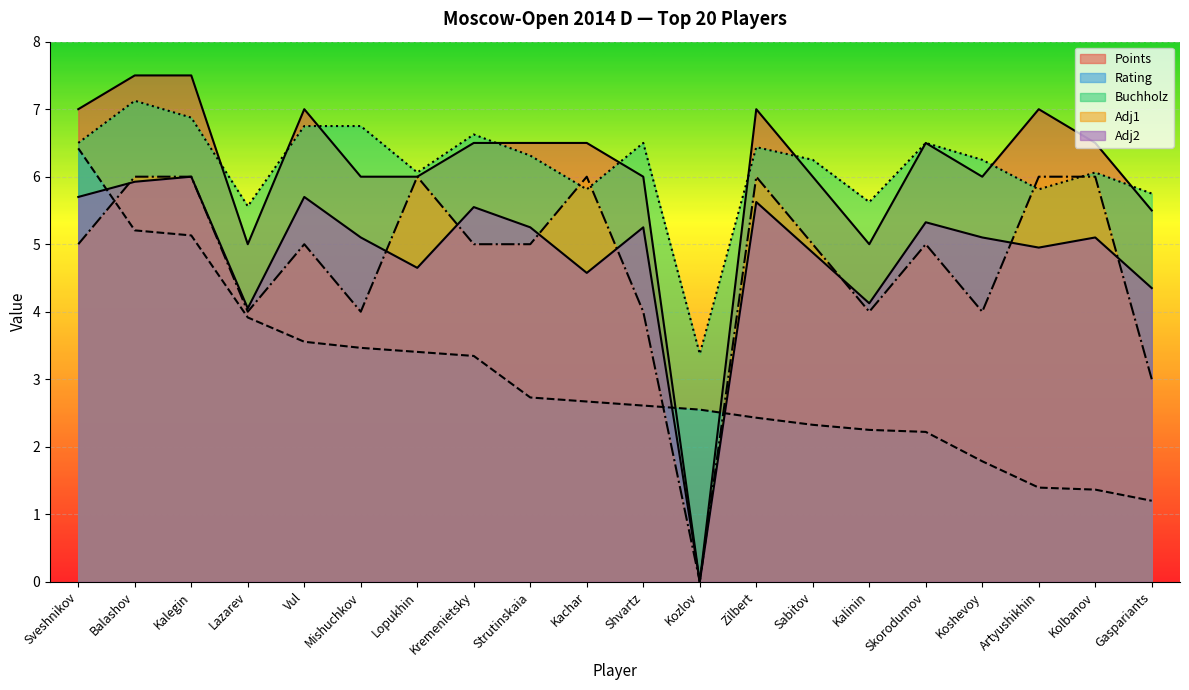

Which category has the lowest value in the Adj1 series?

Kozlov